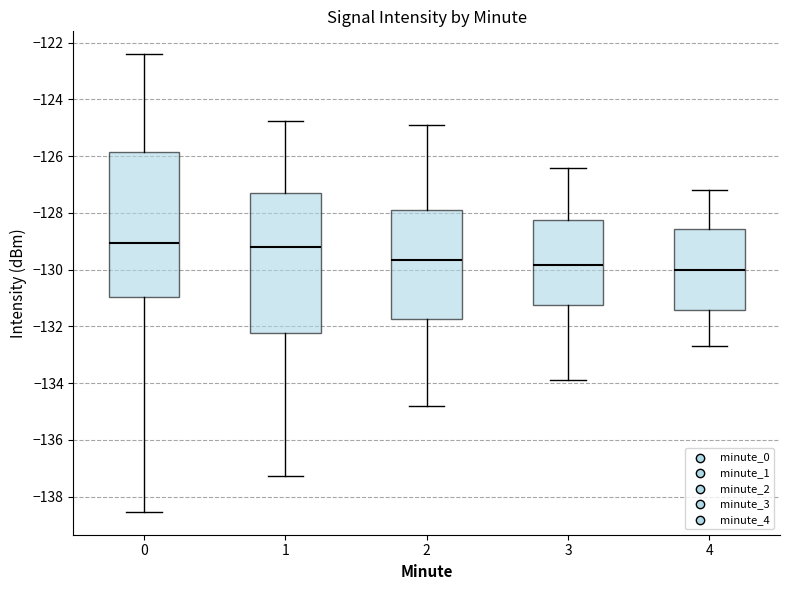

Reading left to right, transcribe this box plot: for each box, give where its median line is, the range the box spans, and where its two whiskers end, as read against the y-axis. The values are not printed on the chart, so give them approximately, as read against the axis.

0: median -129.0, box -131.0 to -125.8, whiskers -138.6 to -122.4
1: median -129.2, box -132.2 to -127.4, whiskers -137.2 to -124.8
2: median -129.6, box -131.8 to -127.8, whiskers -134.8 to -124.8
3: median -129.8, box -131.2 to -128.2, whiskers -133.8 to -126.4
4: median -130.0, box -131.4 to -128.6, whiskers -132.6 to -127.2